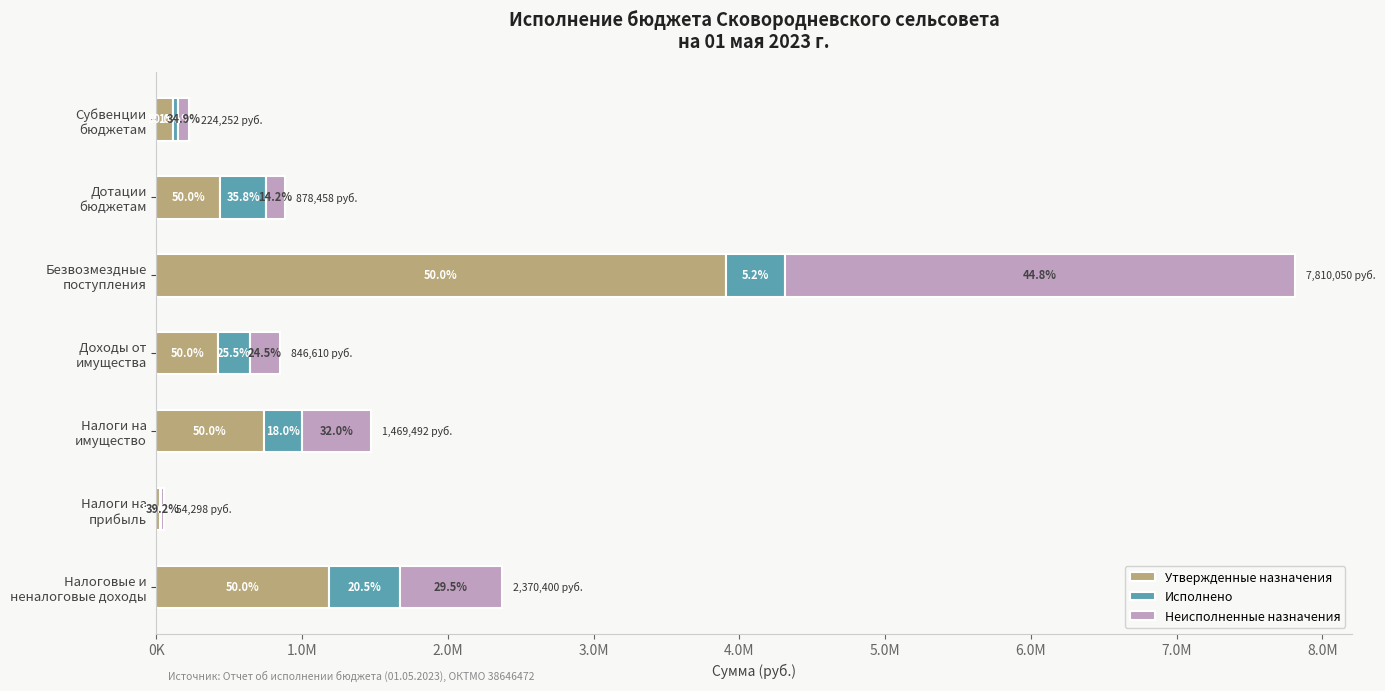

What are all the series names shown in the legend?

Утвержденные назначения, Исполнено, Неисполненные назначения